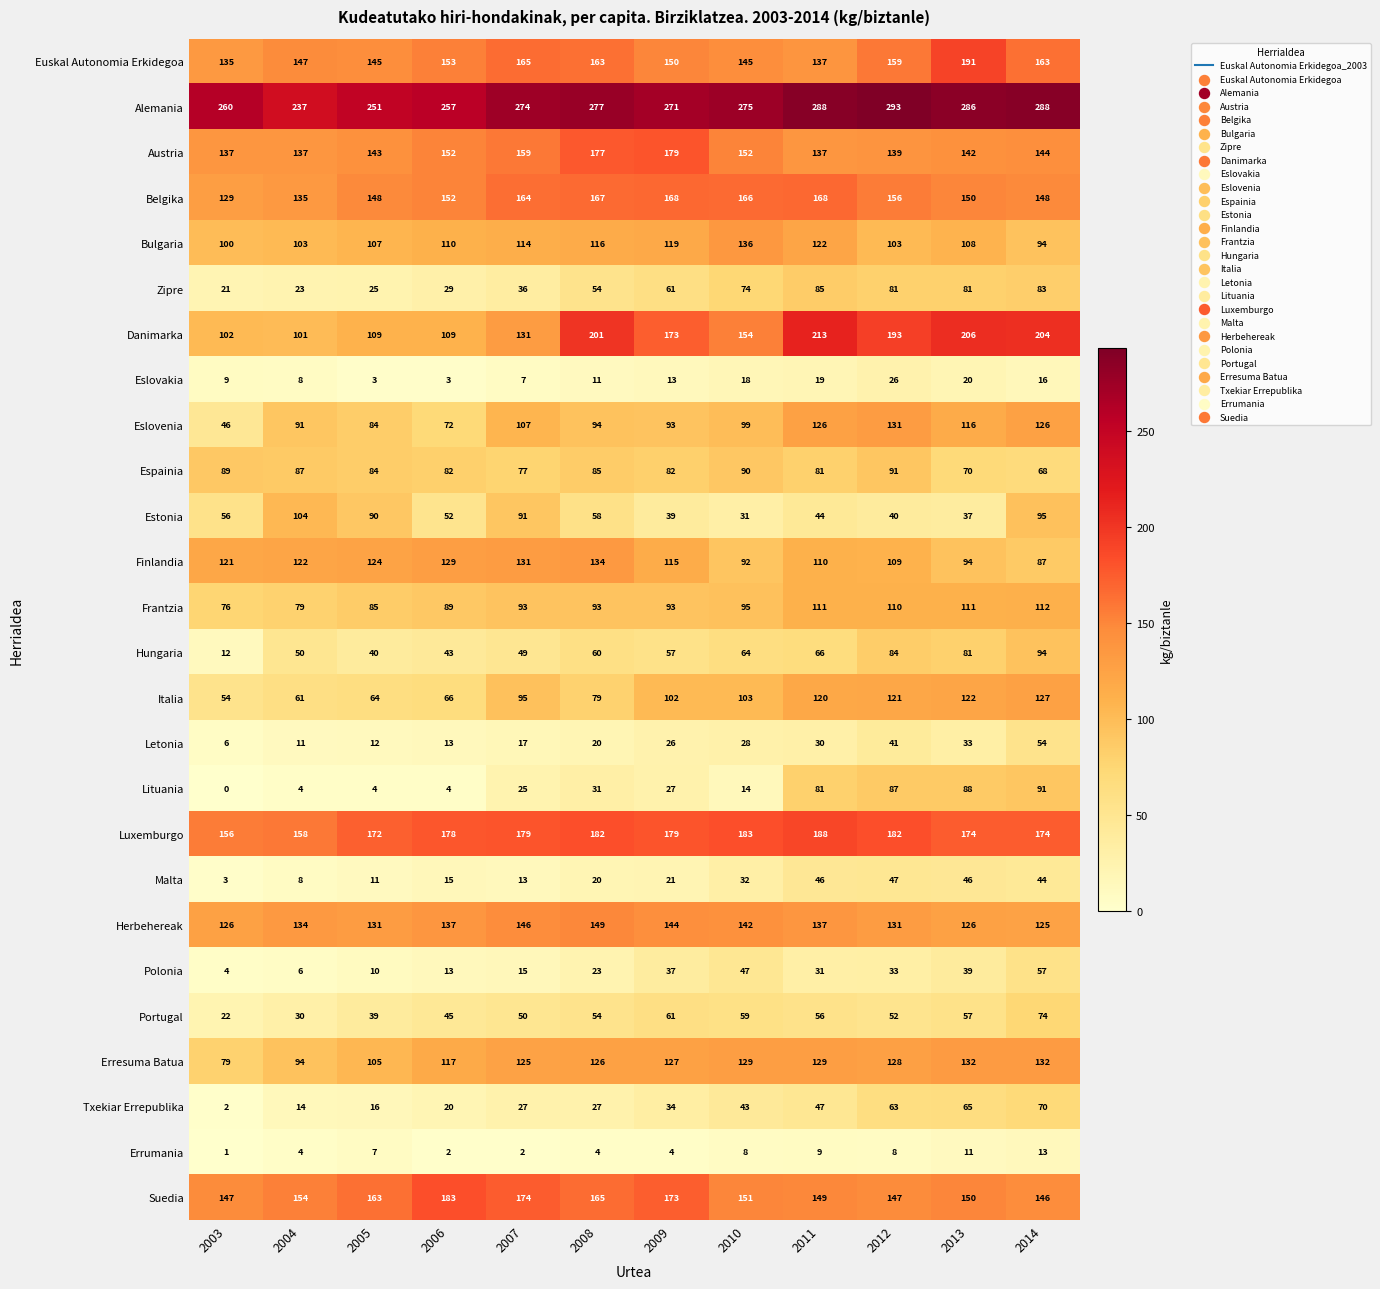

At which category is the sum across all series the highest?

2014